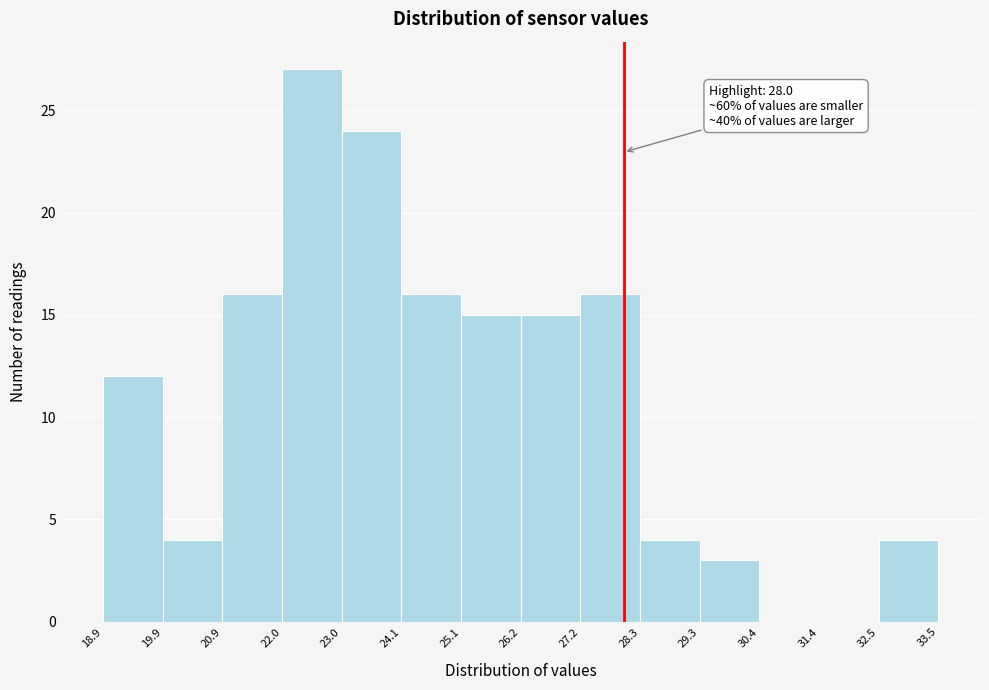

Which range on the x-axis has the tallest bar?

22.0 to 23.0